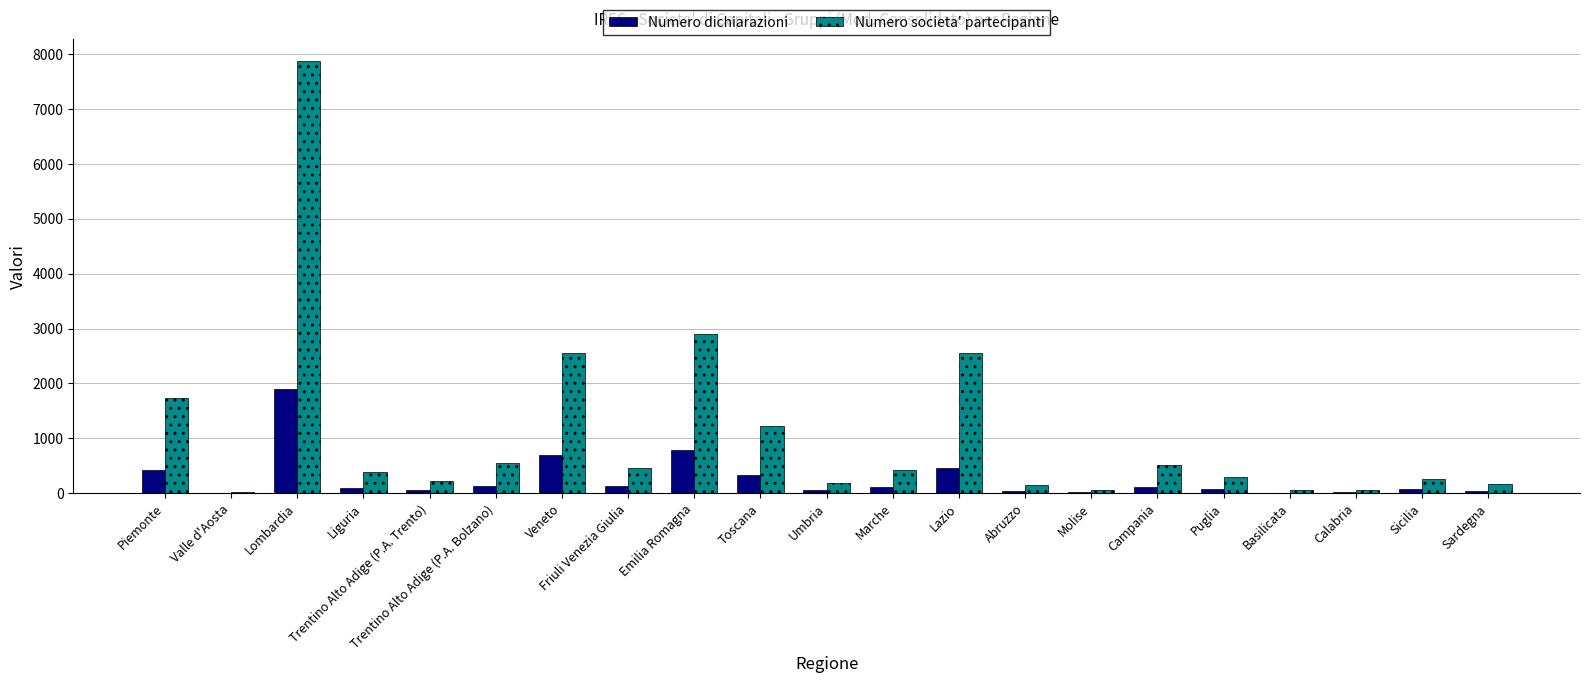

The Numero dichiarazioni series shows 1905 at Lombardia. True or false?

True